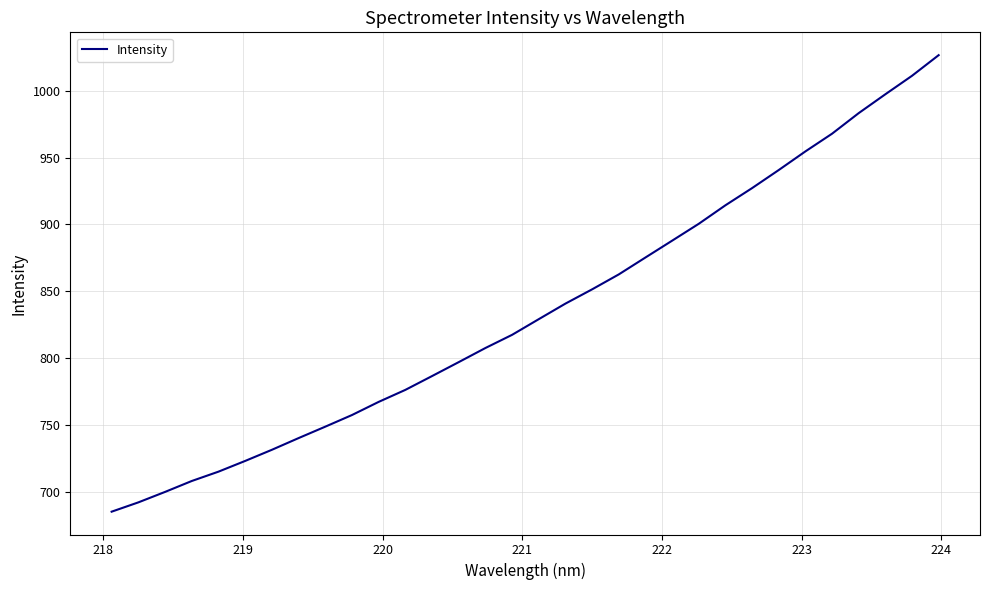

What is the greatest value displayed?

1026.5